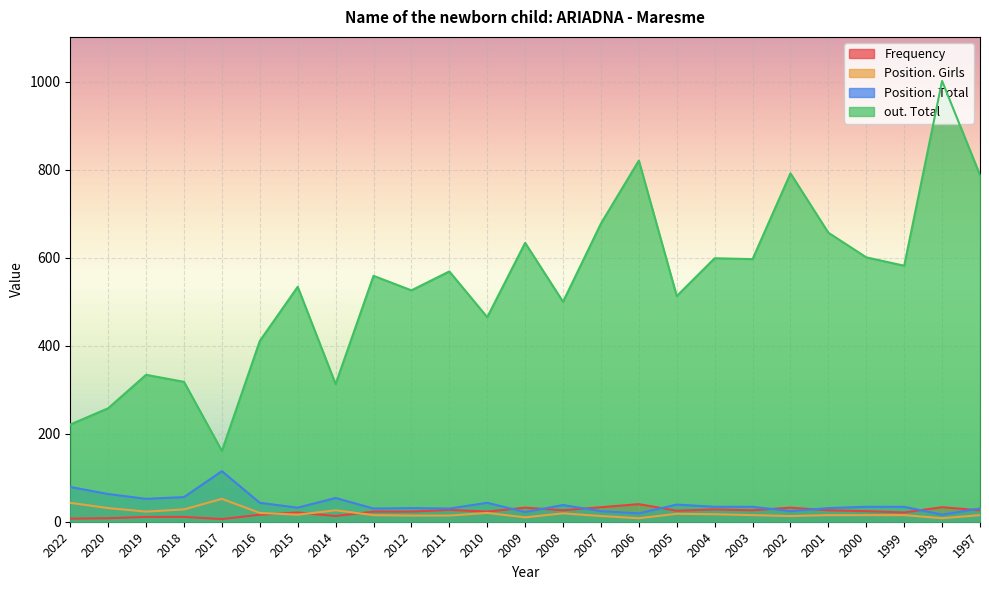

What is the difference between the maximum and second lowest values in the out. Total series?

781